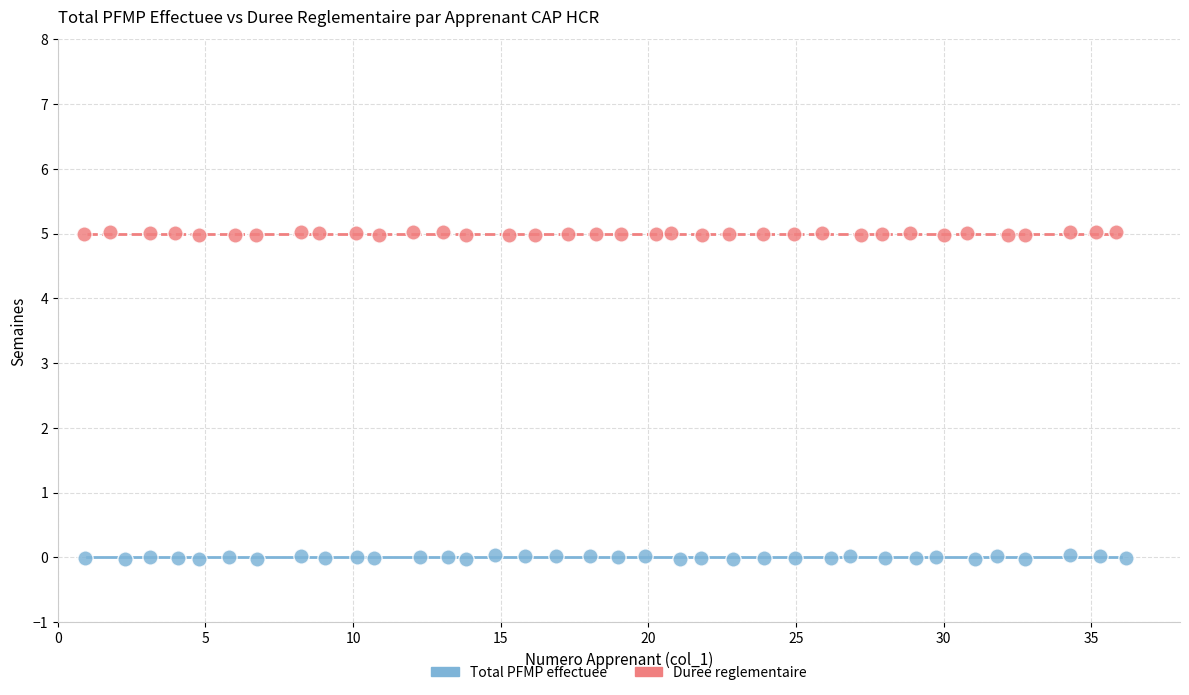

Which series contains the highest Y value?

Duree reglementaire